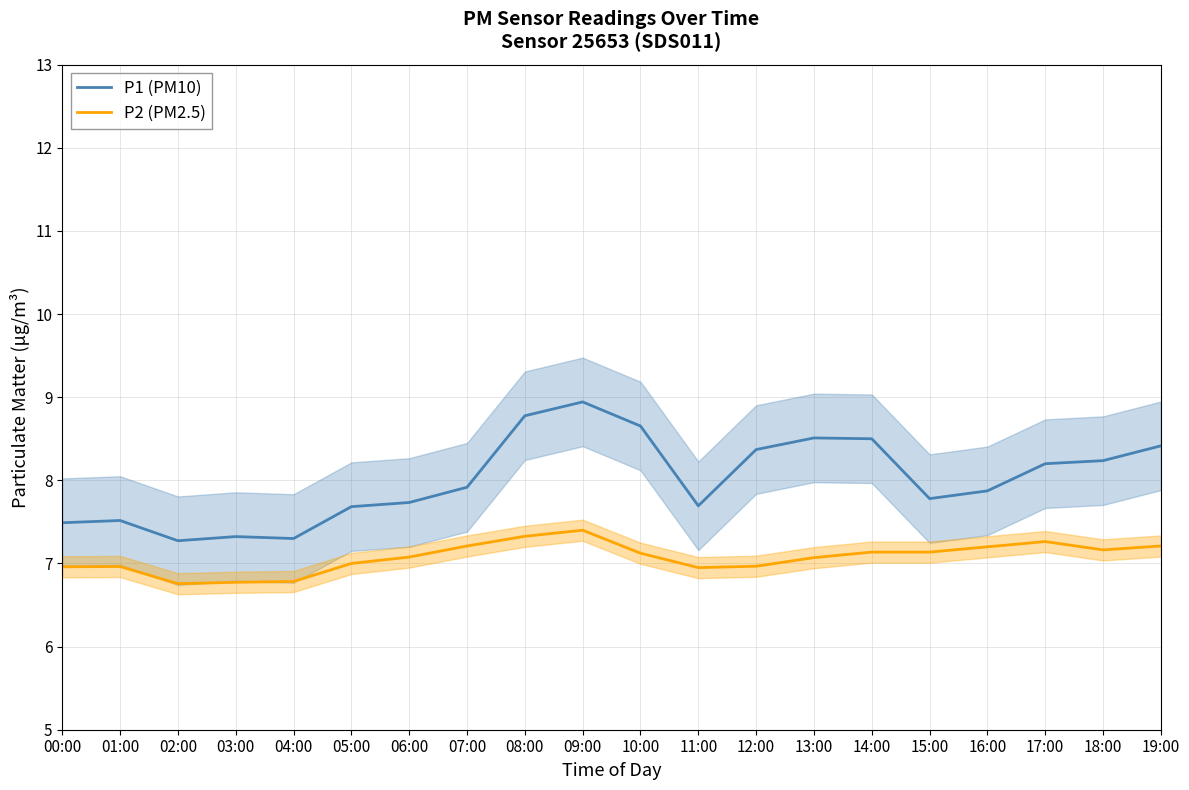

How many interior local valleys does the P2 (PM2.5) series have?

3